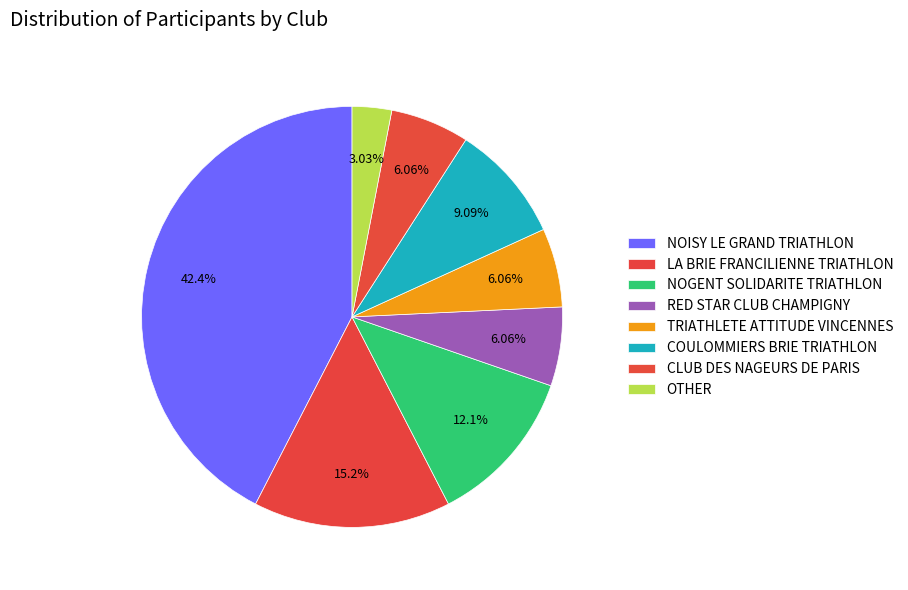

Which category has the smallest portion of the pie?

OTHER